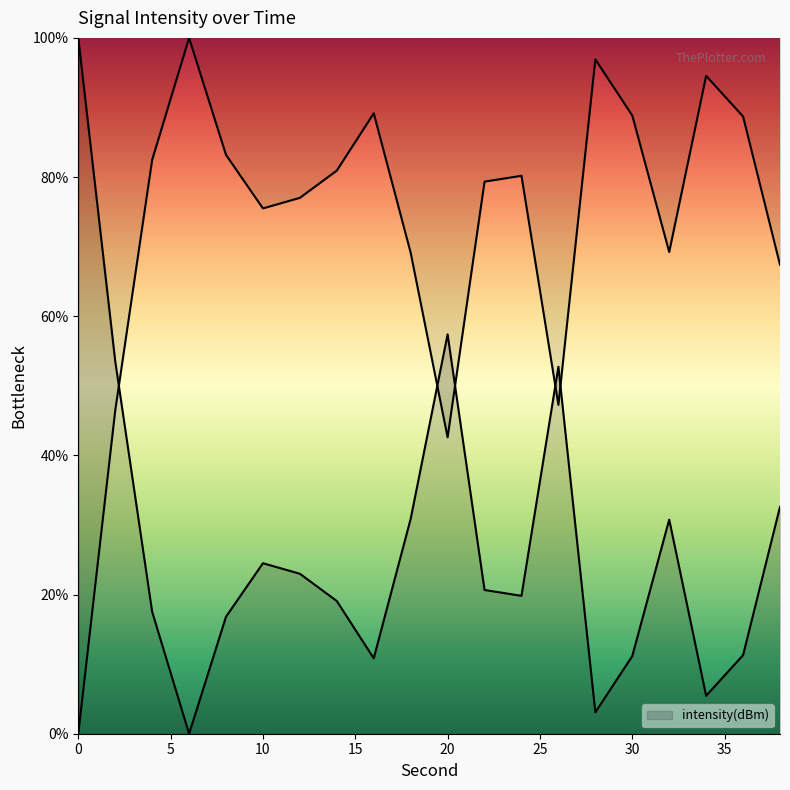

What is the value of the 9th point from the left?

10.8